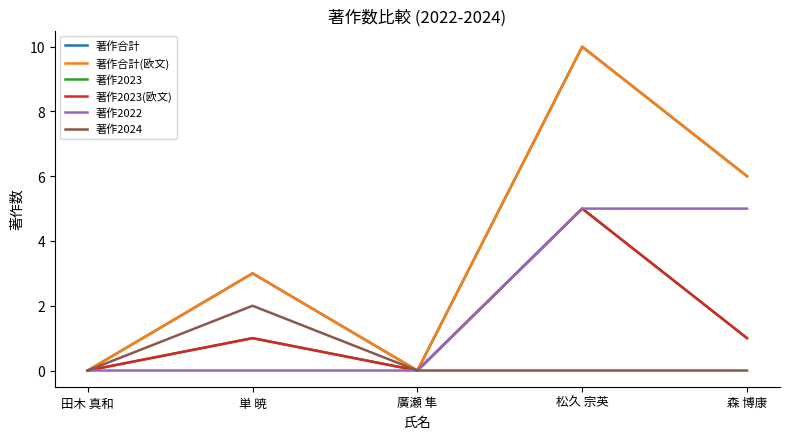

What is the label of the 1st point from the left?

田木 真和